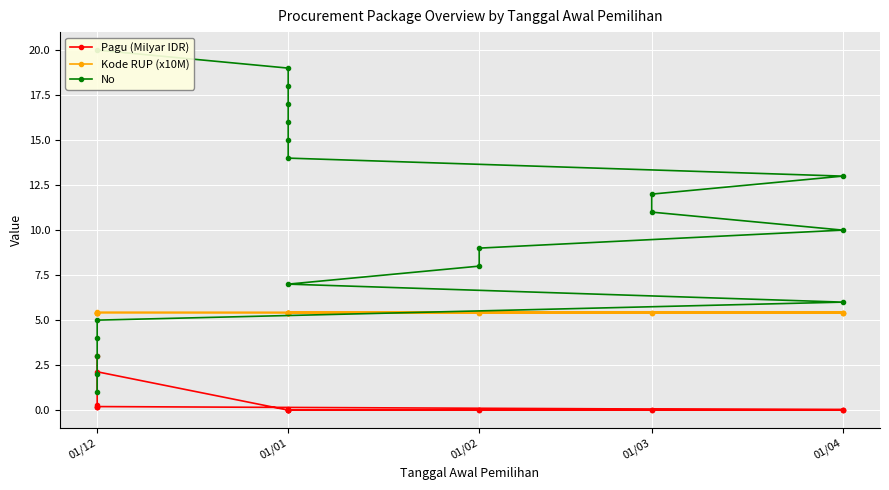

What is the difference between the highest and lowest values at 01/02?

8.0